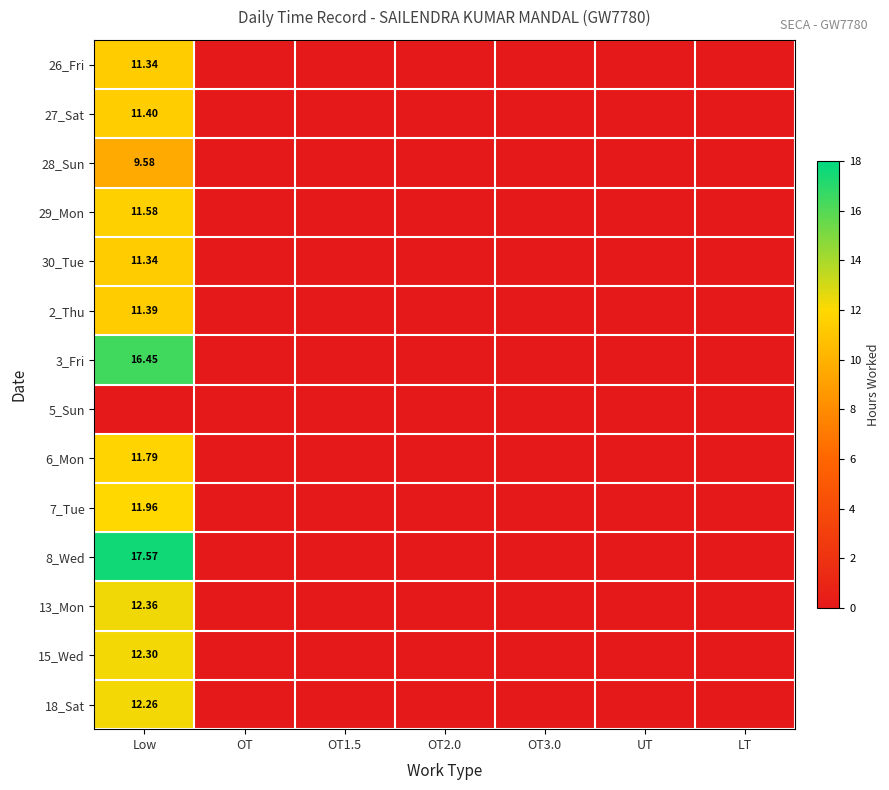

What is the maximum value shown in the chart?

17.6